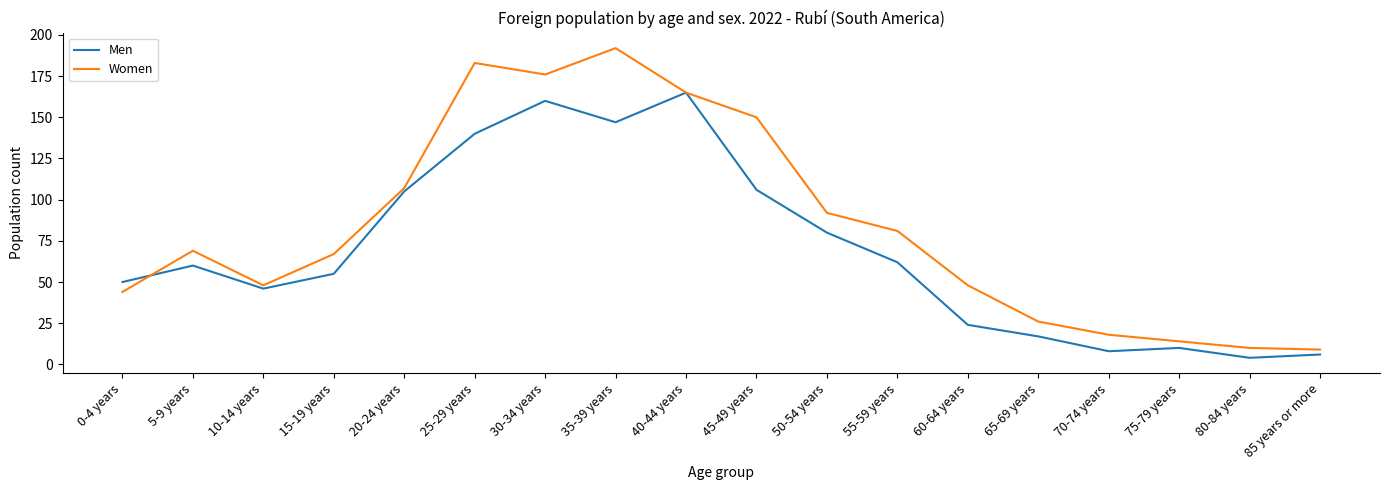

What is the highest value of the Women series?

192